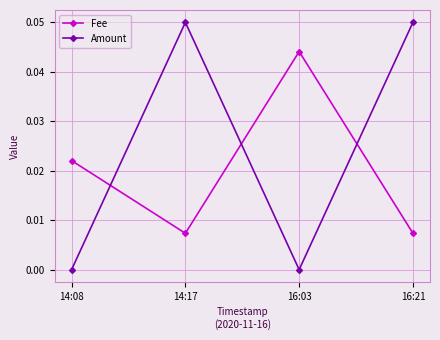

The Fee series shows 0.0 at 14:08. True or false?

True